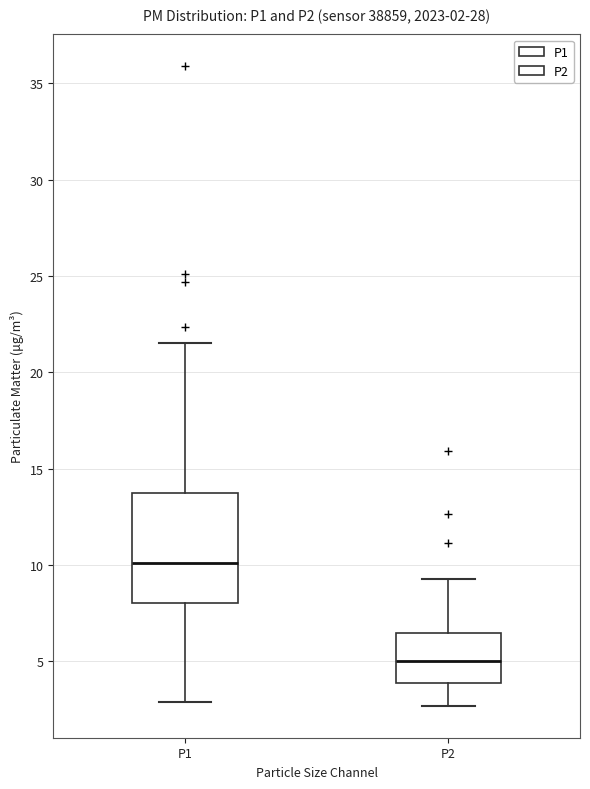

Which box's median line is the highest?

P1